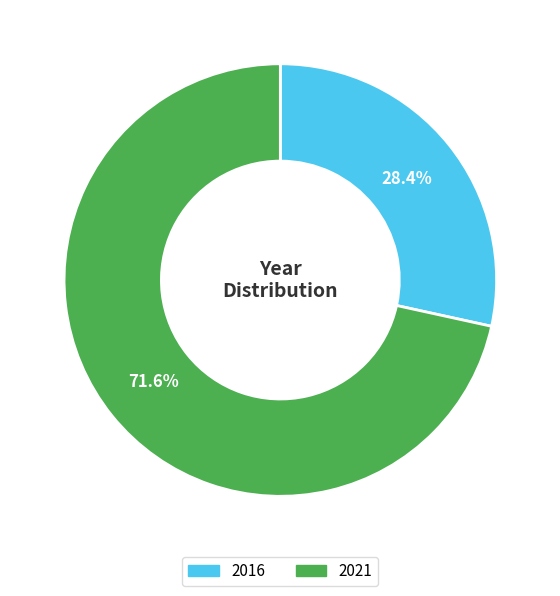

To the nearest percent, what is the difference between the largest and smallest slice percentages?

43%